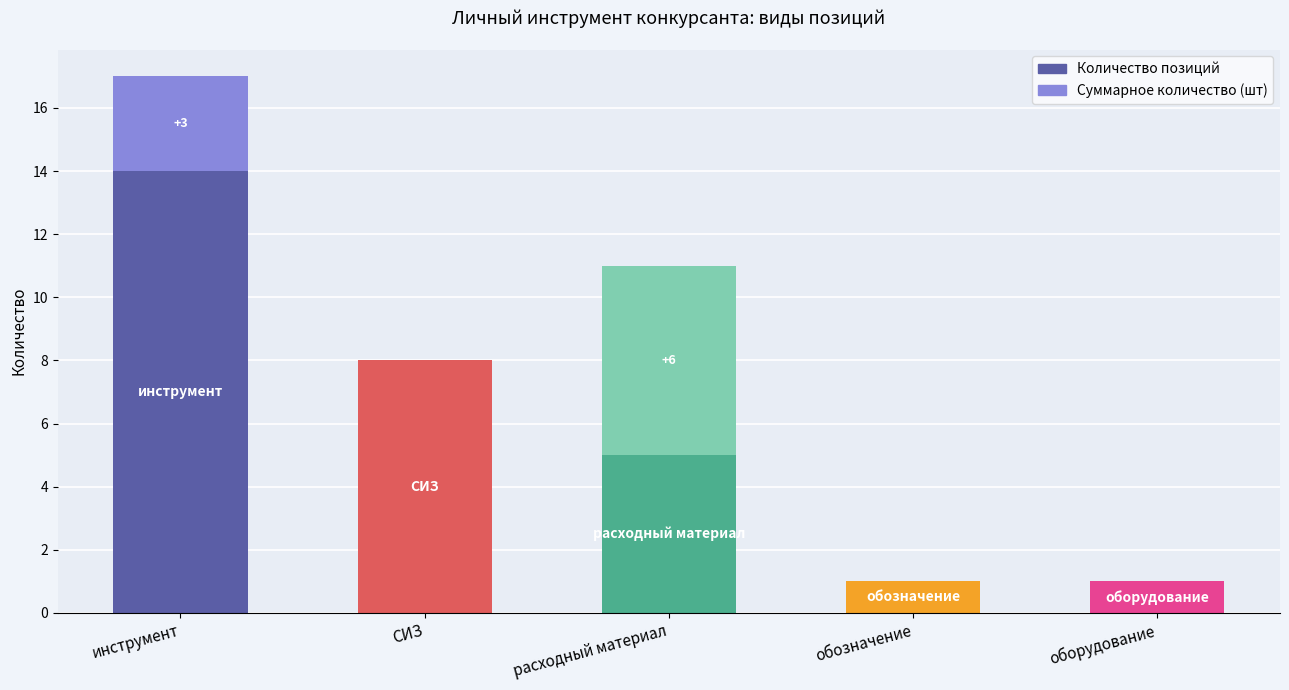

At which category is the sum across all series the highest?

инструмент